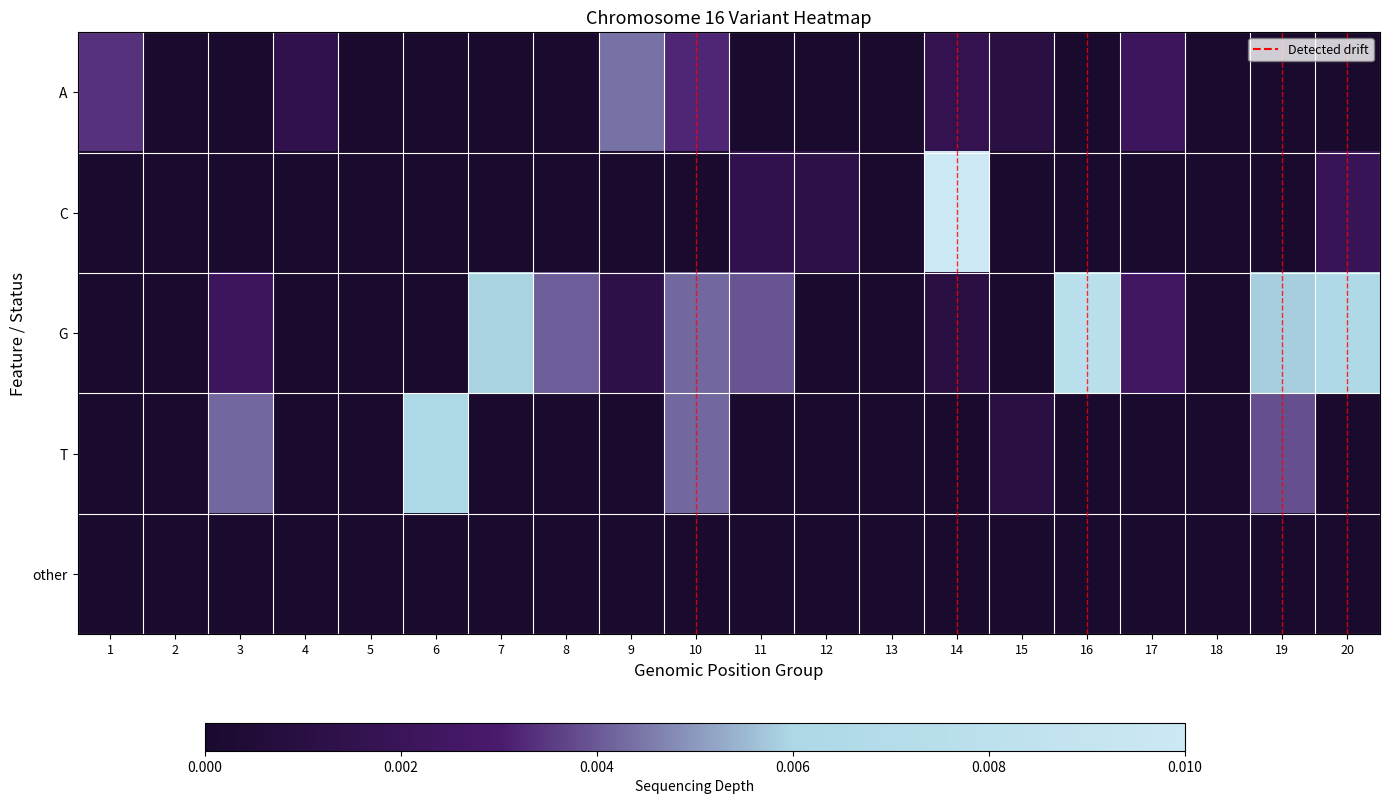

Rank the series by their maximum value, from lowest to highest.

other, A, T, G, C